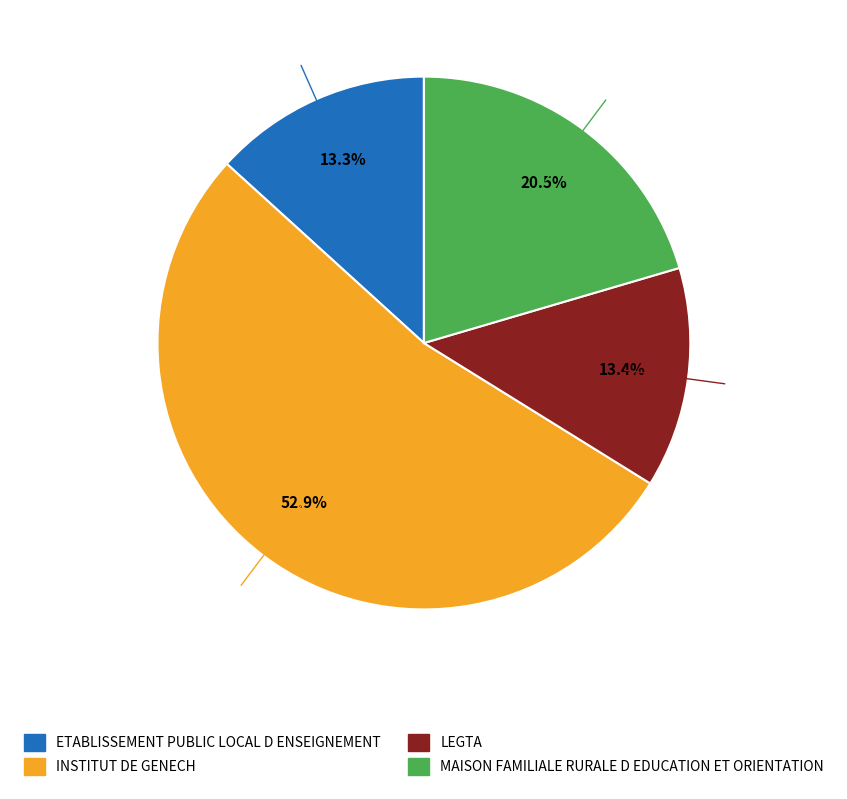

Is INSTITUT DE GENECH the majority of the pie?

Yes